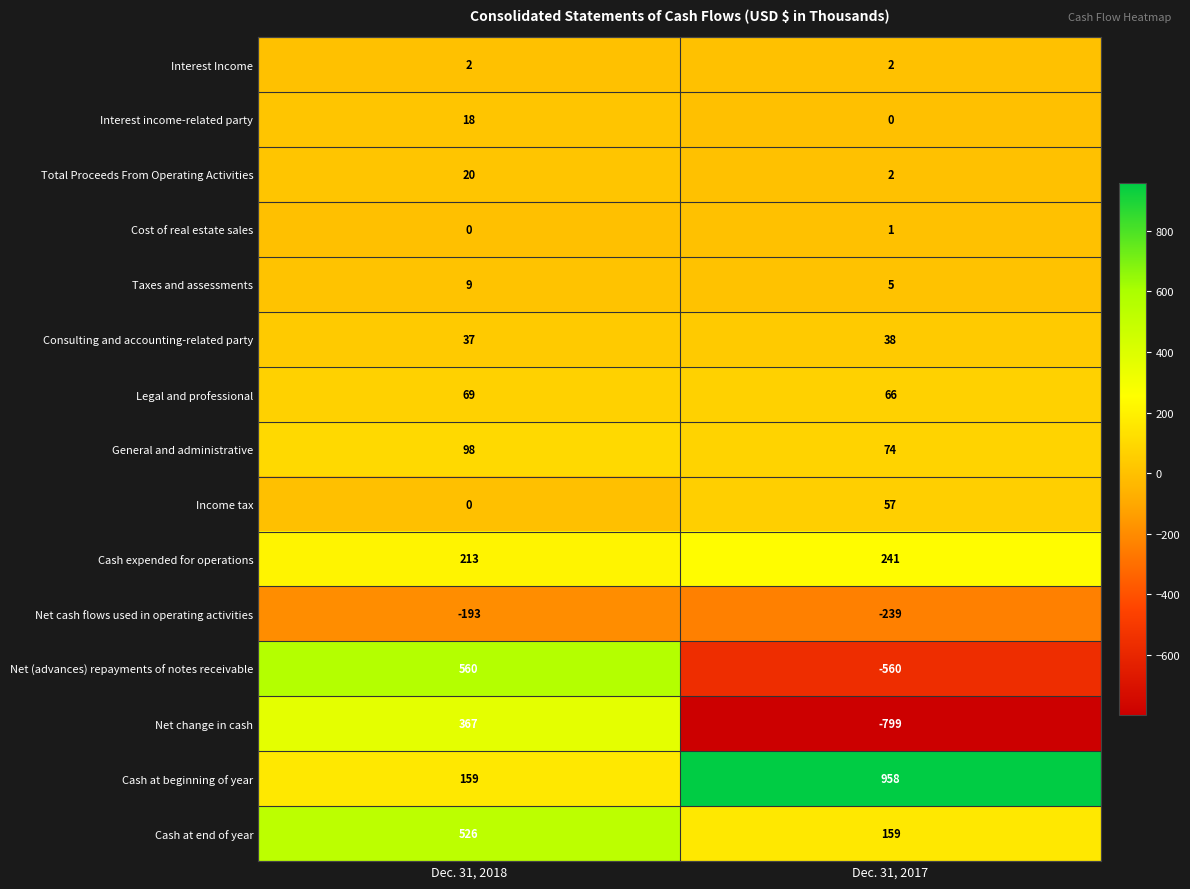

Rank the categories by Cash expended for operations value from highest to lowest.

Dec. 31, 2017, Dec. 31, 2018